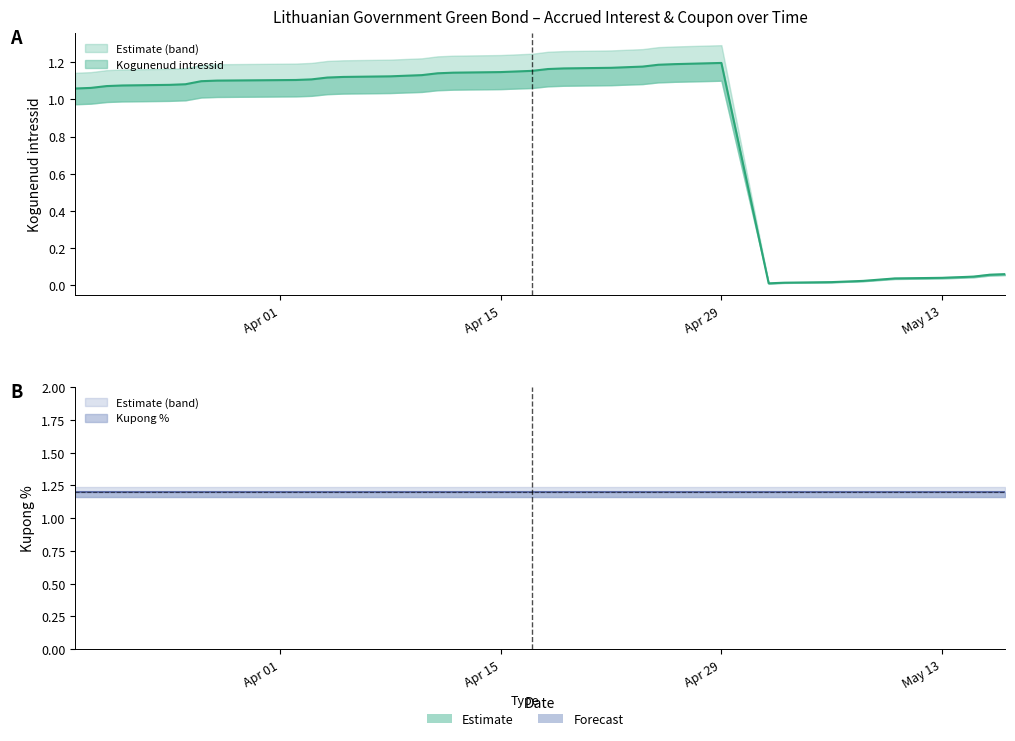

How many lines are shown in the chart?

2